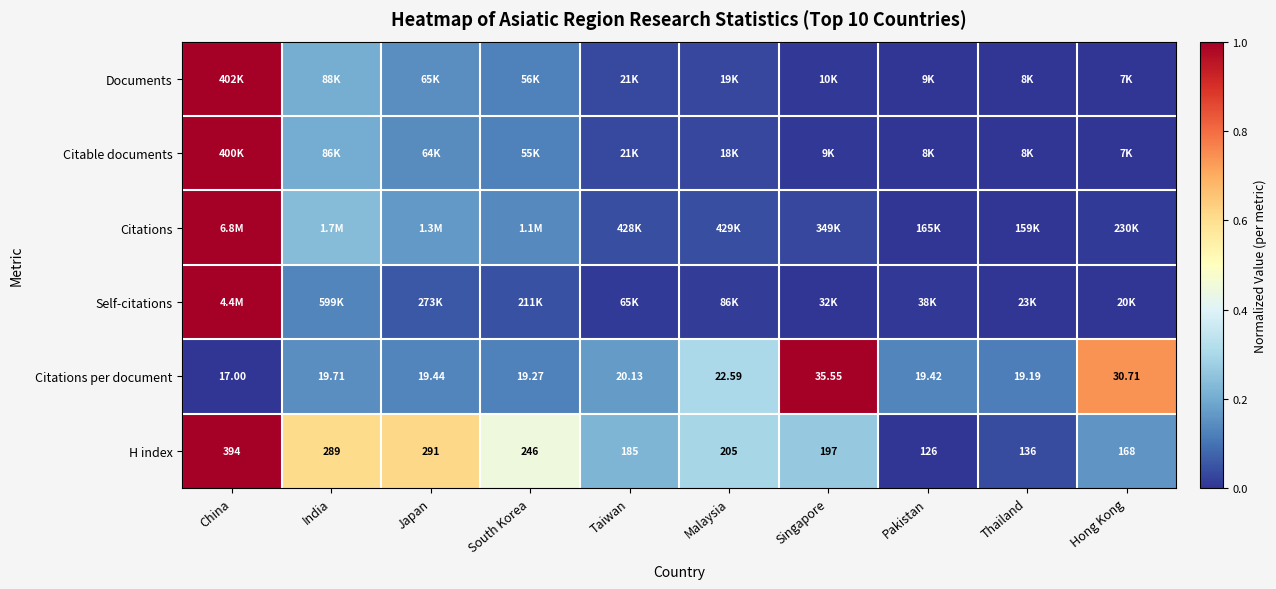

Rank the categories by H index value from lowest to highest.

Pakistan, Thailand, Hong Kong, Taiwan, Singapore, Malaysia, South Korea, India, Japan, China